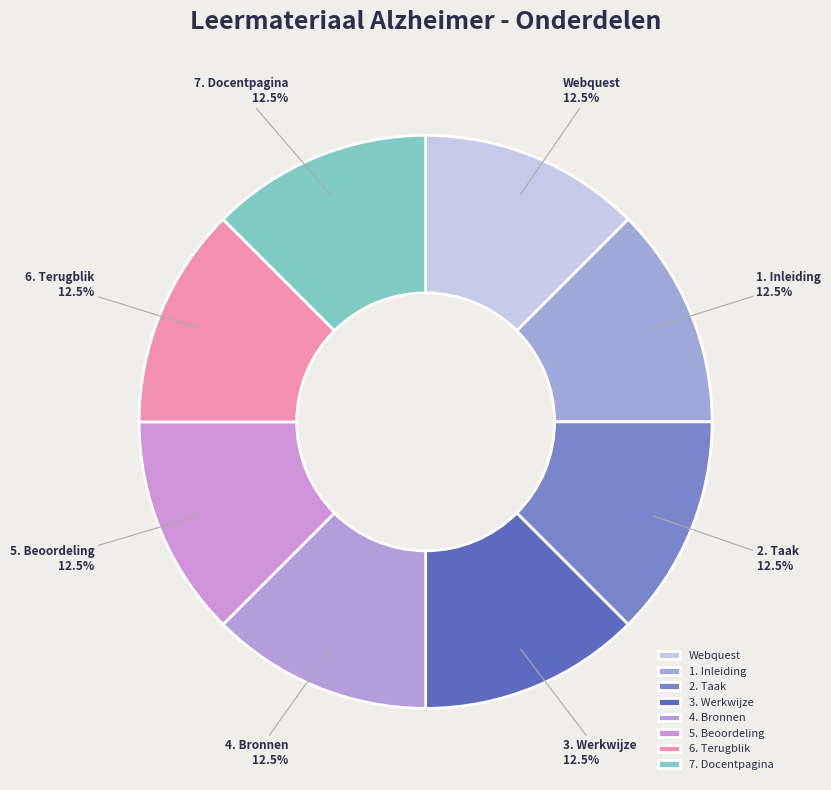

Approximately how many times larger is the value at Webquest compared to 4. Bronnen?

1.0